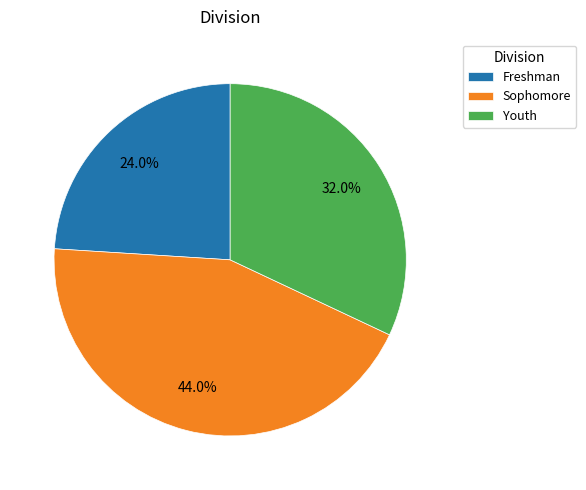

Rank the categories by value from highest to lowest.

Sophomore, Youth, Freshman